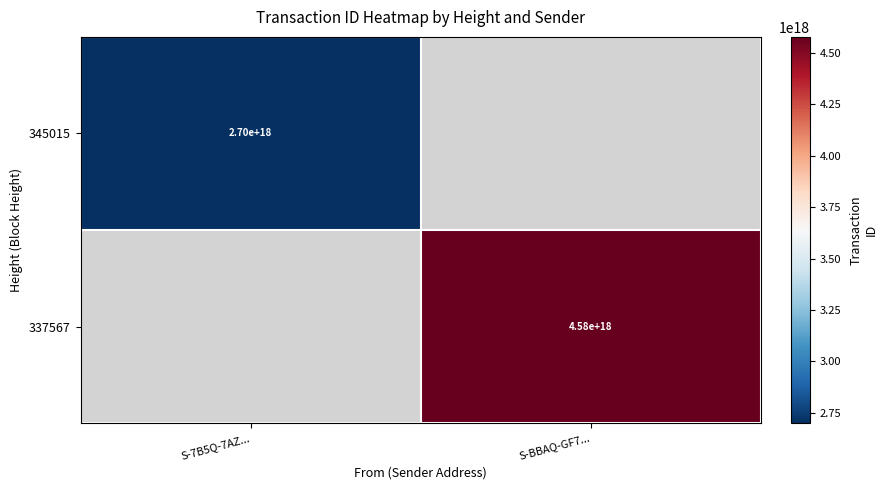

Is it true that 337567 equals 4580000000000000000 at S-BBAQ-GF7...?

True